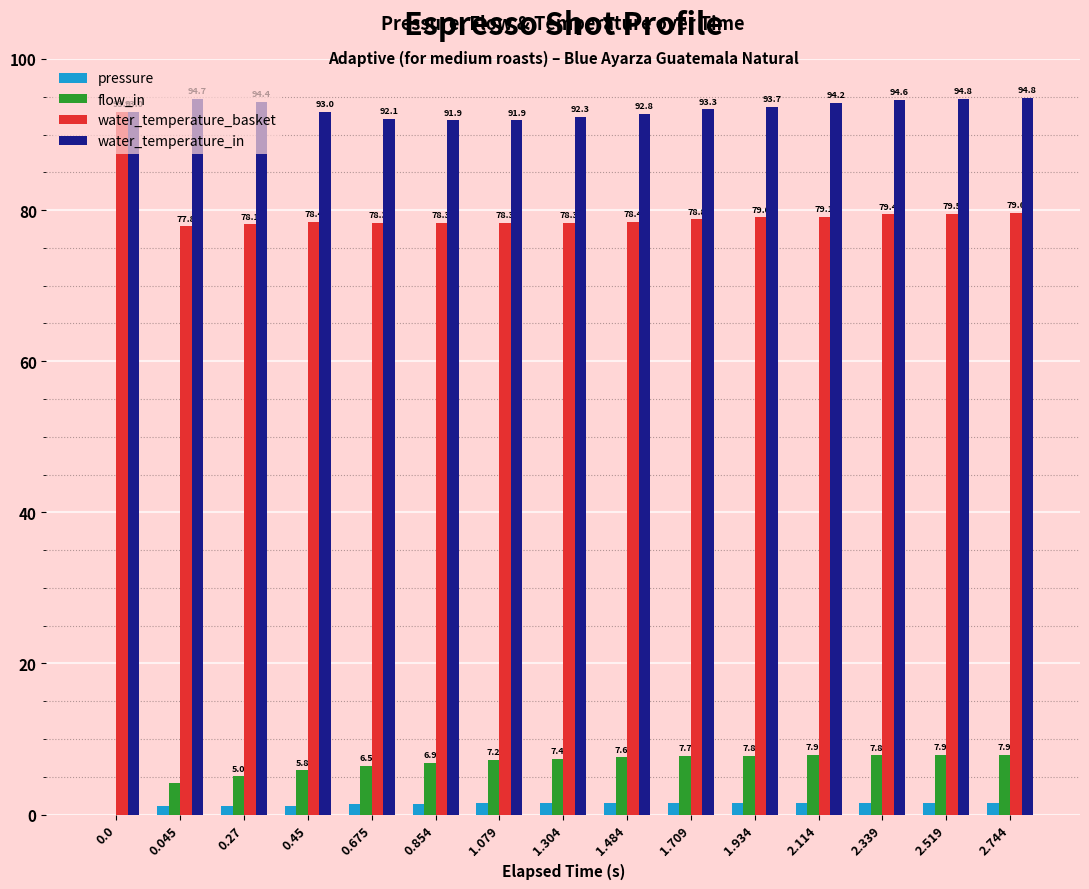

How many groups of bars are there?

15